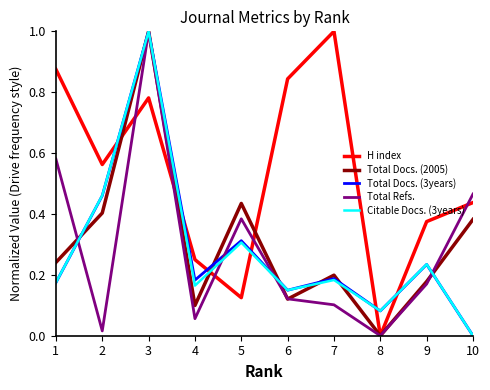

What are all the series names shown in the legend?

H index, Total Docs. (2005), Total Docs. (3years), Total Refs., Citable Docs. (3years)